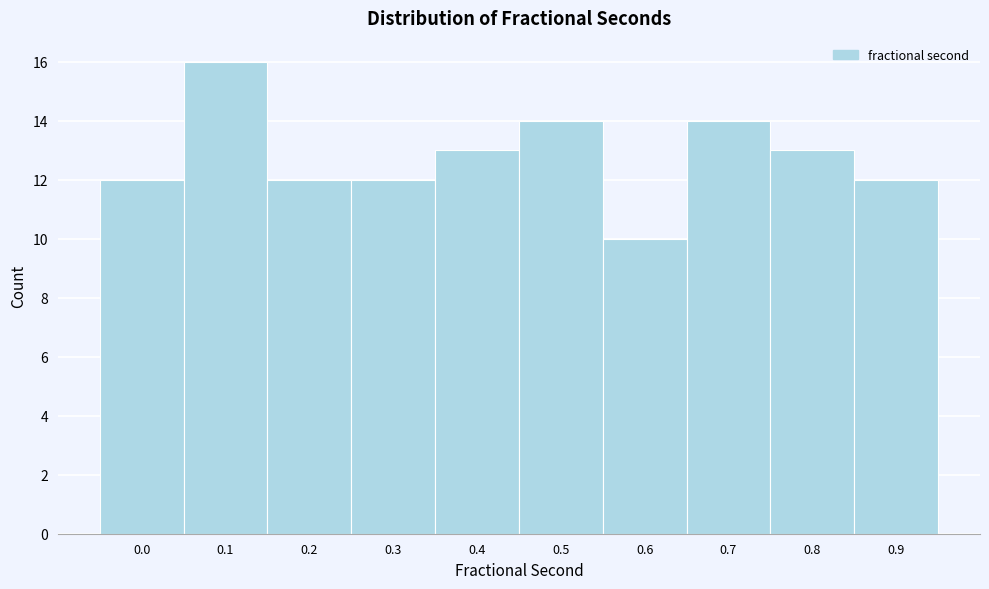

Reading left to right, list all the values displayed in this chart.

0.0=12	0.1=16	0.2=12	0.3=12	0.4=13	0.5=14	0.6=10	0.7=14	0.8=13	0.9=12